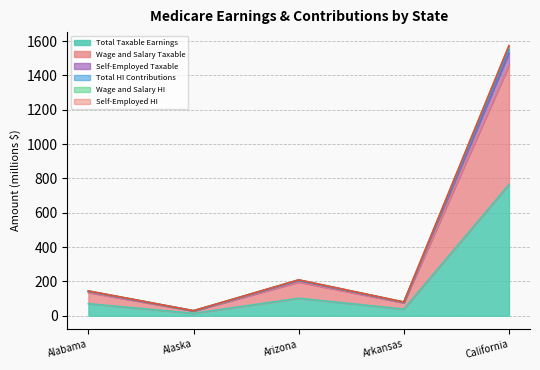

Reading left to right, what are all the values shown in this chart?

Total Taxable Earnings: Alabama=70.2	Alaska=14.2	Arizona=101.6	Arkansas=38.8	California=764.6
Wage and Salary Taxable: Alabama=135.4	Alaska=27.4	Arizona=195.9	Arkansas=75.0	California=1460.2
Self-Employed Taxable: Alabama=140.3	Alaska=28.3	Arizona=203.2	Arkansas=77.5	California=1529.3
Total HI Contributions: Alabama=144.4	Alaska=29.2	Arizona=209.1	Arkansas=79.8	California=1573.6
Wage and Salary HI: Alabama=144.2	Alaska=29.1	Arizona=208.8	Arkansas=79.7	California=1571.6
Self-Employed HI: Alabama=142.4	Alaska=28.7	Arizona=206.1	Arkansas=78.7	California=1551.4